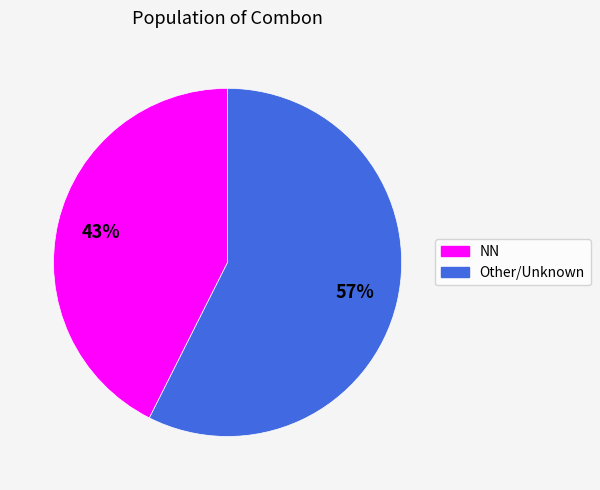

Is there a majority slice in this chart?

Yes